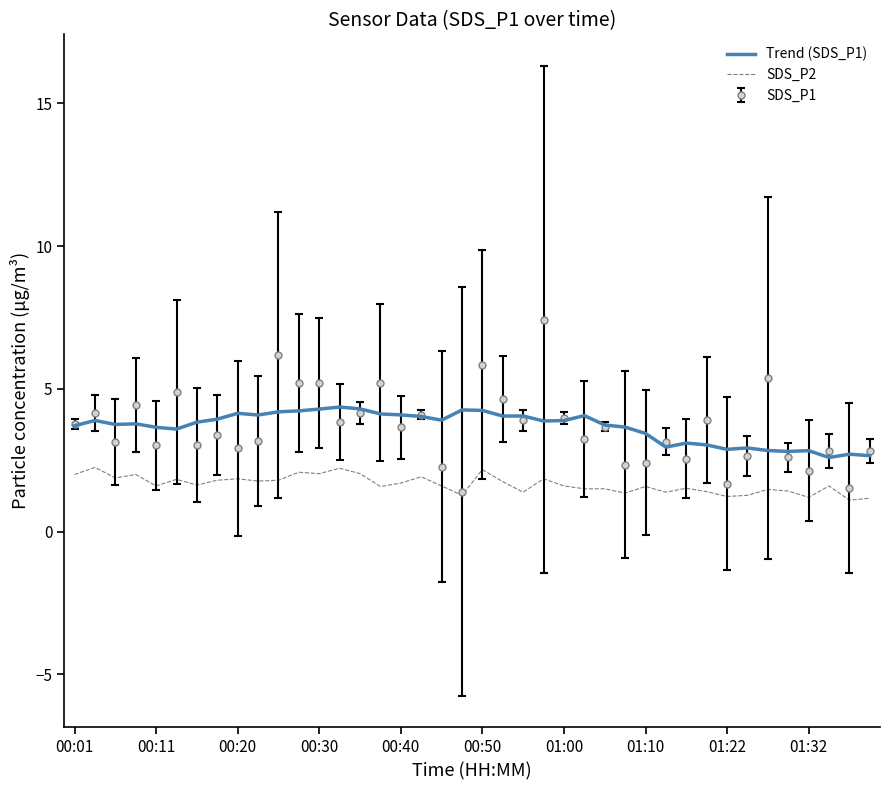

What is the minimum value shown in the chart?

1.1